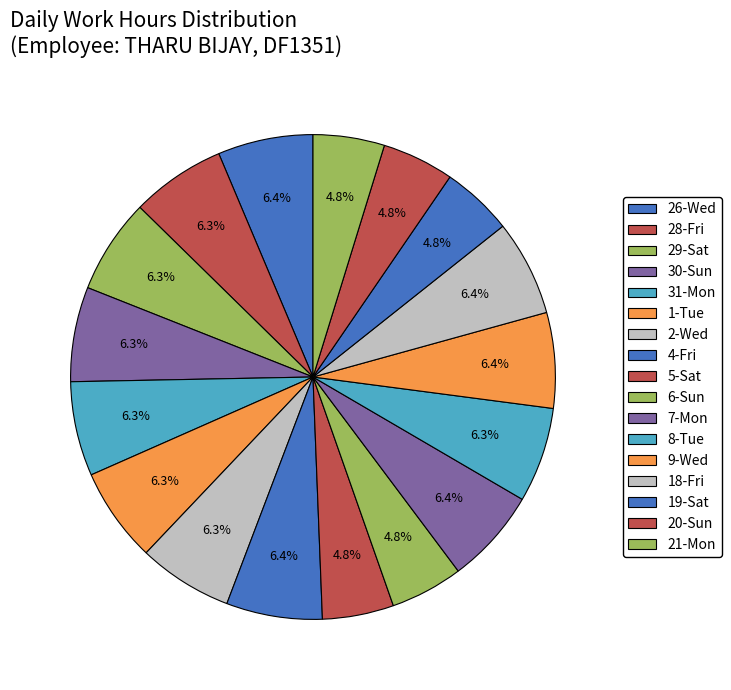

Is 29-Sat the majority of the pie?

No